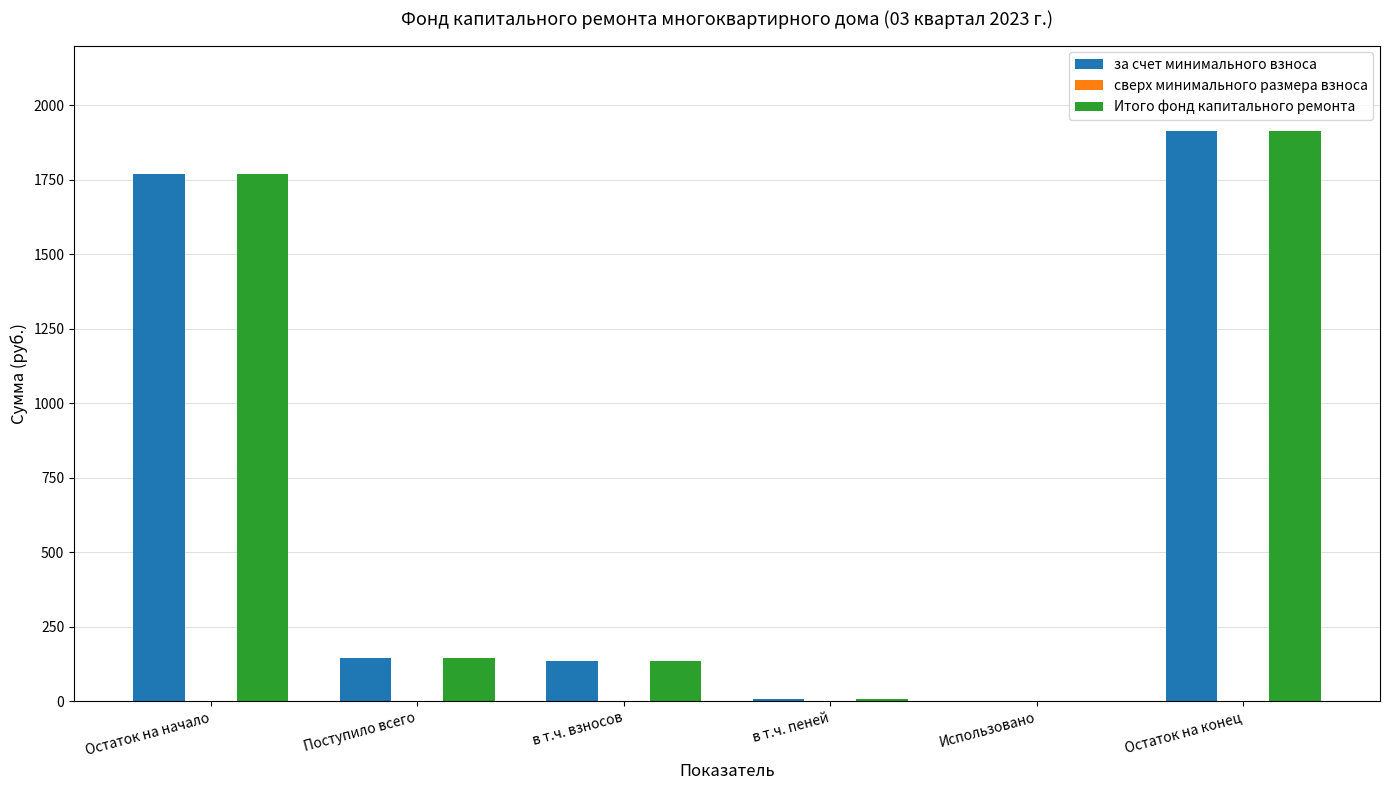

Is the value of Итого фонд капитального ремонта at в т.ч. пеней greater than the value of за счет минимального взноса at Остаток на начало?

No